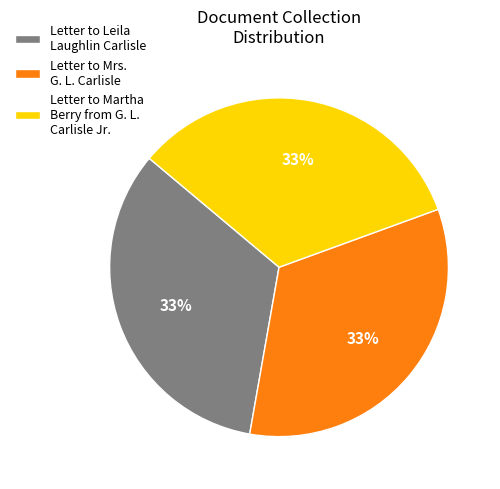

Approximately how many times larger is the value at Letter to Martha Berry from G. L. Carlisle Jr. compared to Letter to Mrs. G. L. Carlisle?

1.0